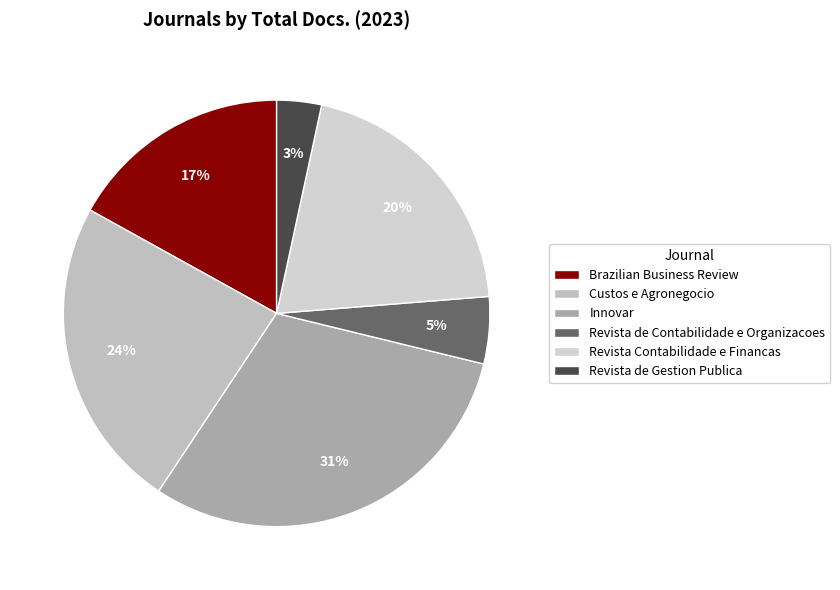

Which category has the biggest portion of the pie?

Innovar